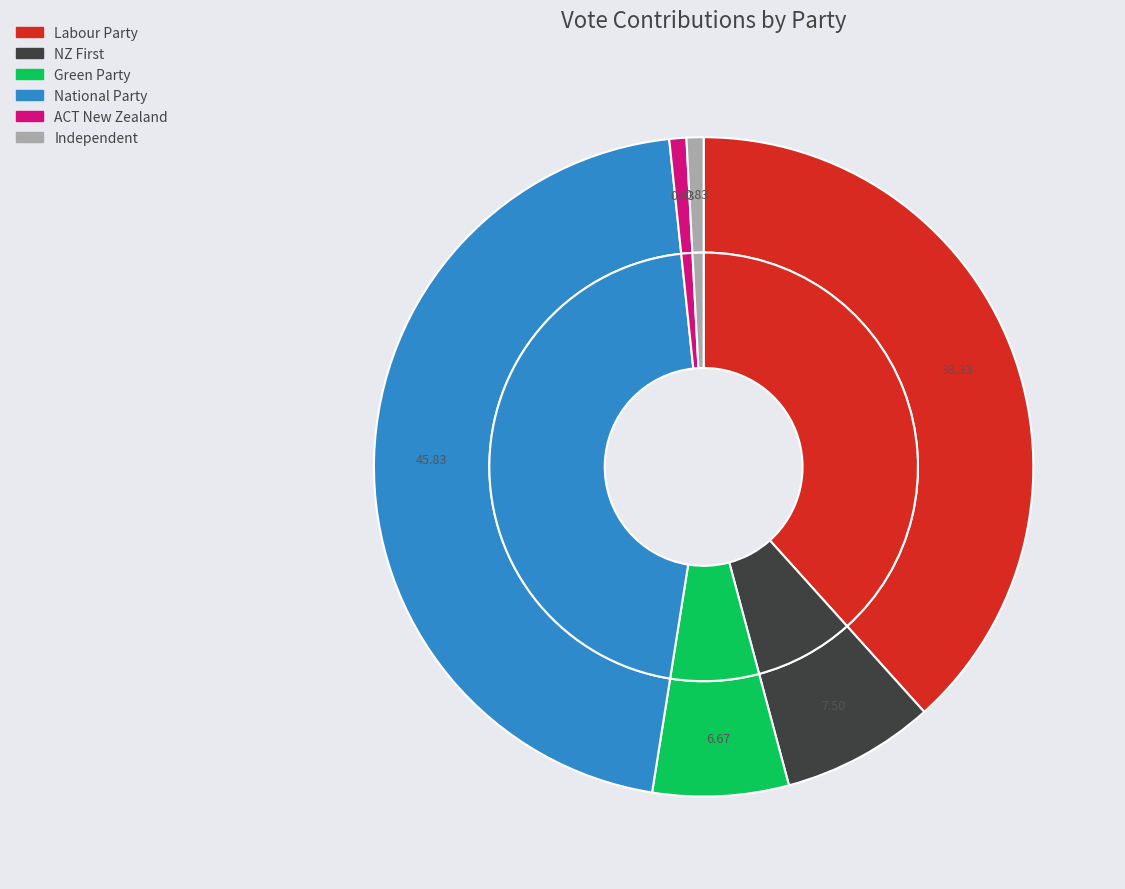

Count the number of slices in the pie.

6